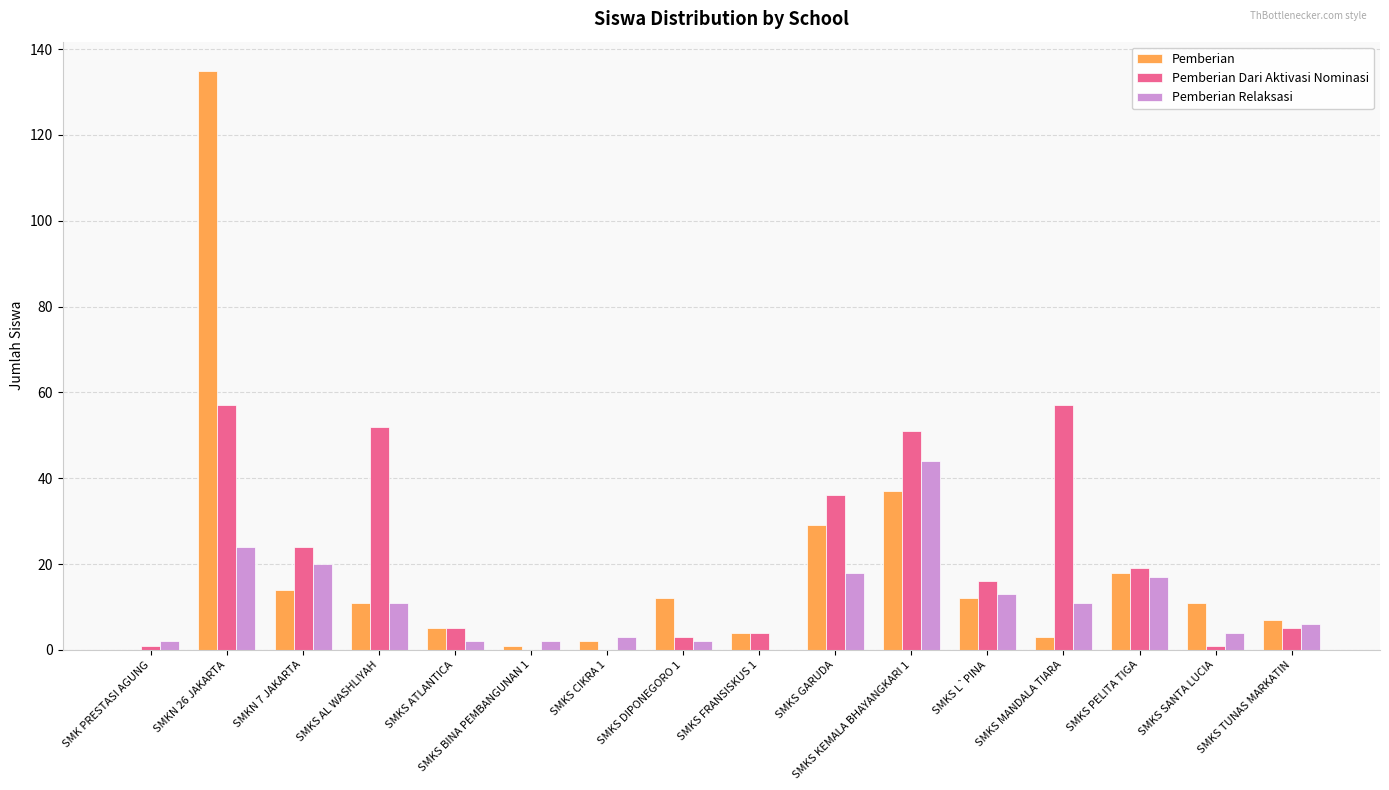

At which label does Pemberian Relaksasi reach its peak?

SMKS KEMALA BHAYANGKARI 1